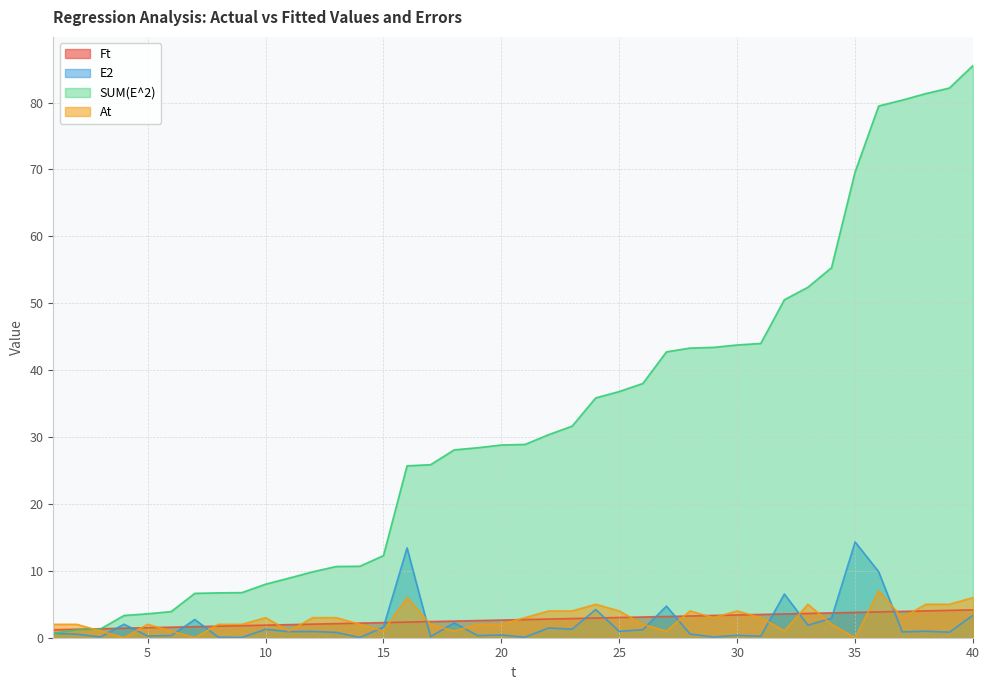

Between 38 and 33, which is larger?

38